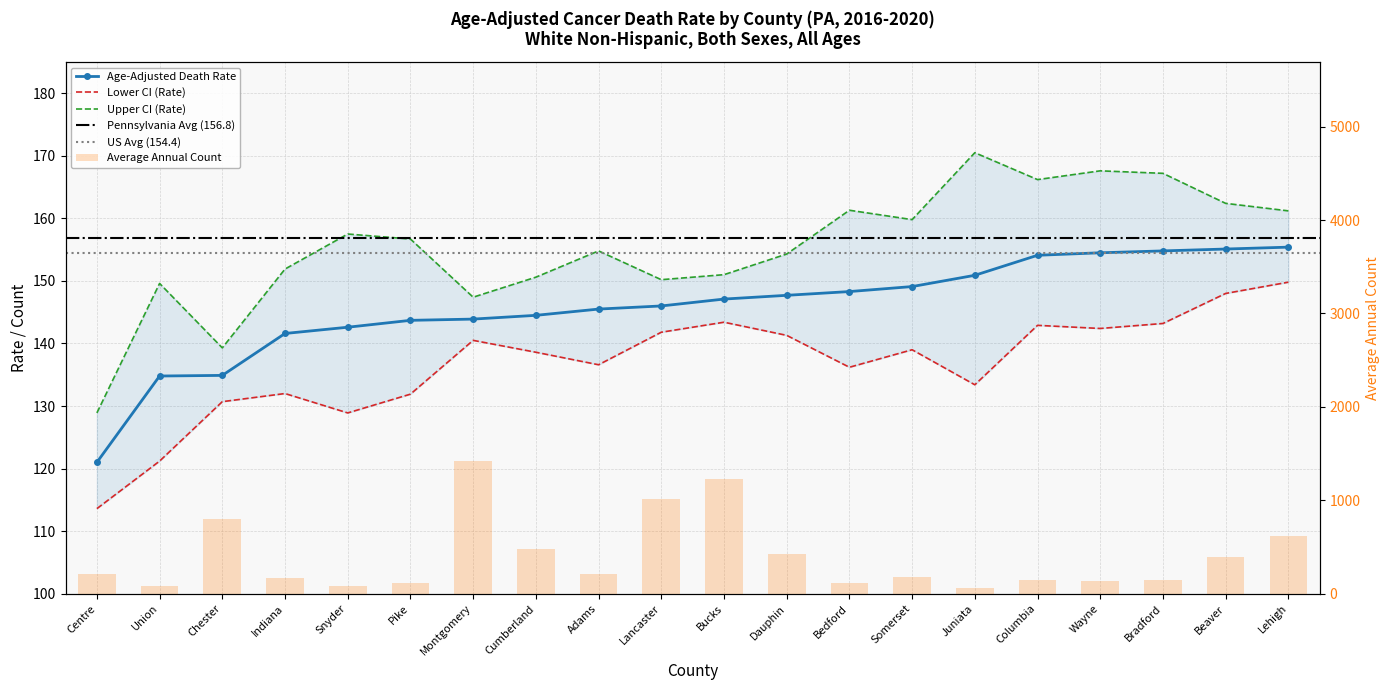

What is the average value of the Upper CI (Rate) series?

155.4